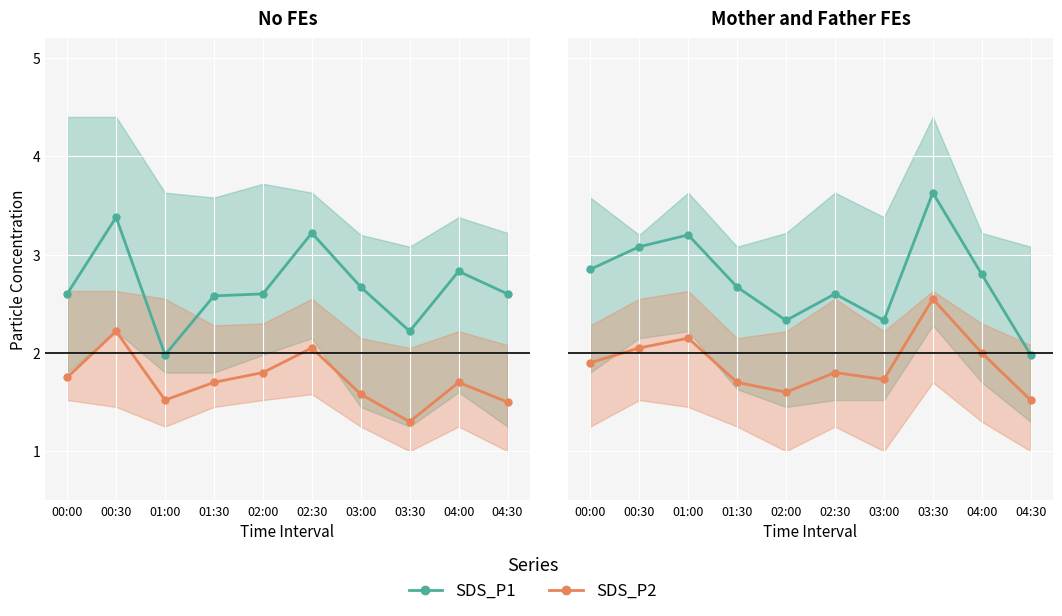

What are all the series names shown in the legend?

SDS_P1, SDS_P2